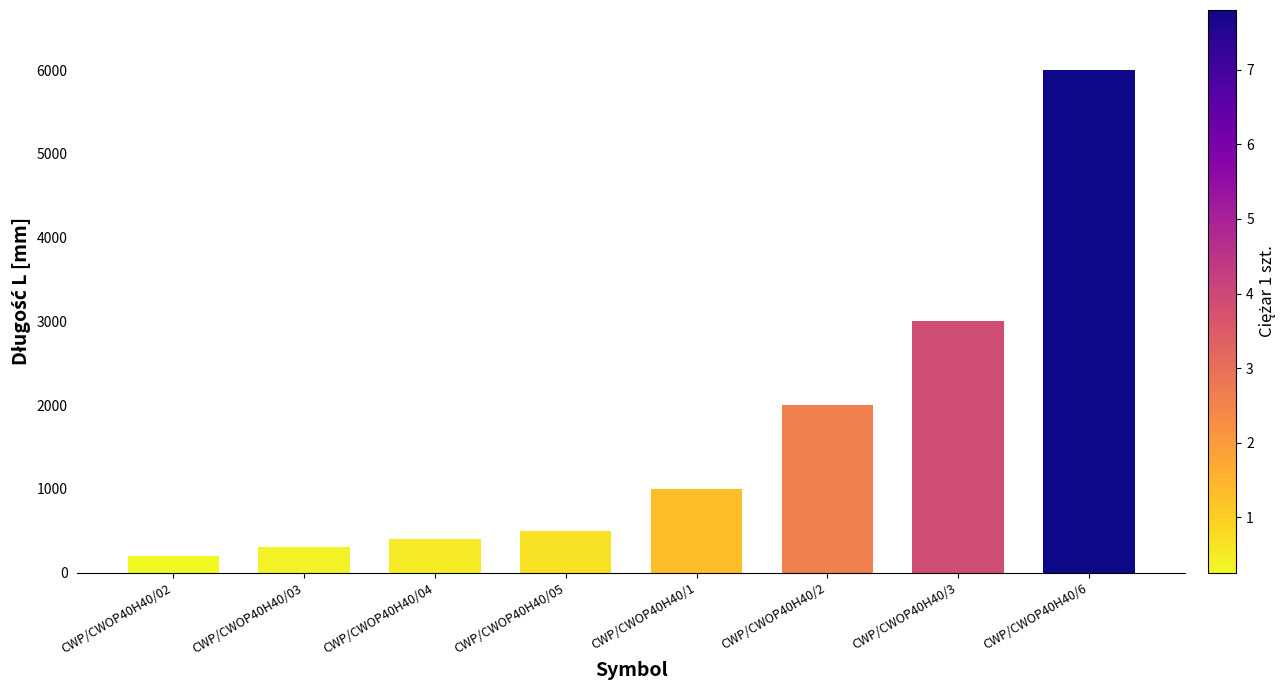

What position from the right is CWP/CWOP40H40/02?

8